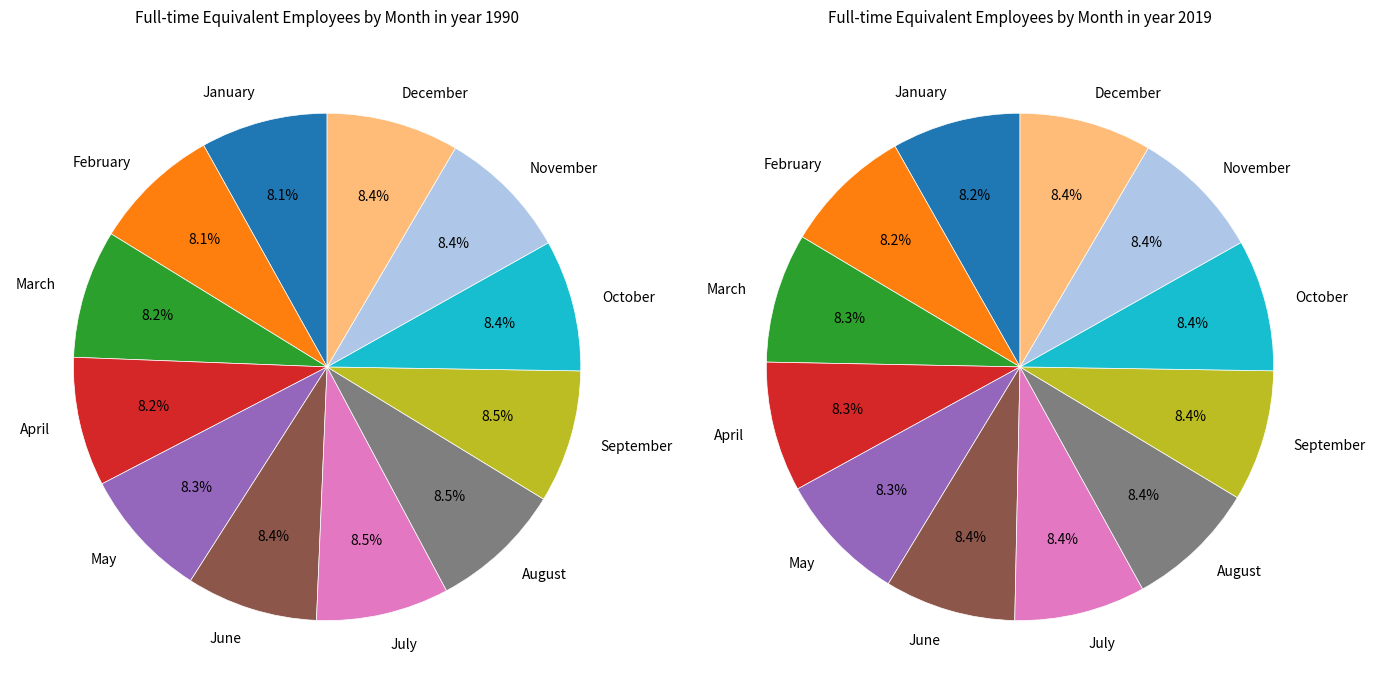

Does June represent more than half of the total?

No